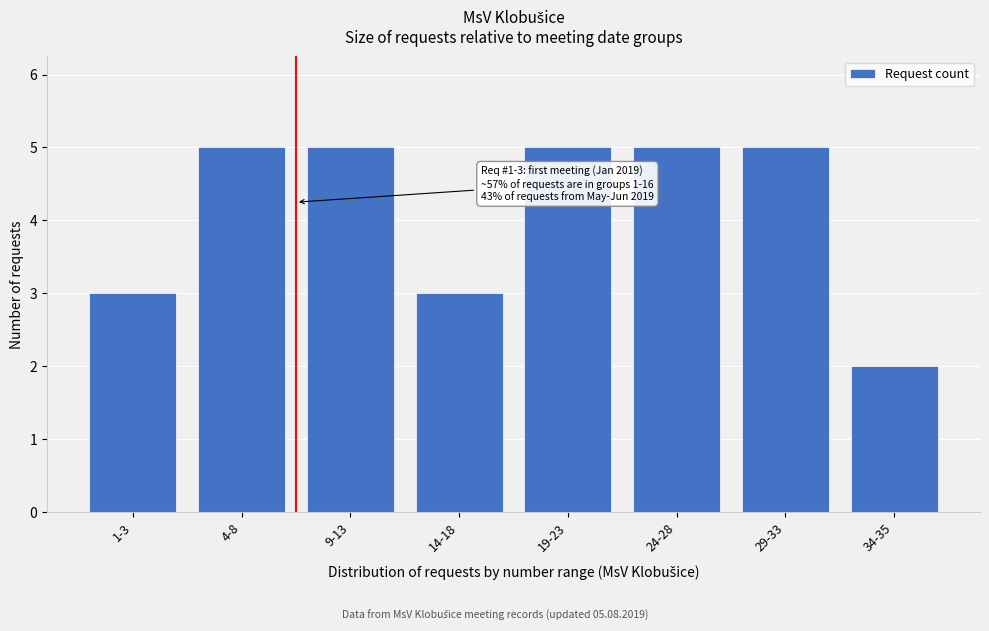

Reading left to right, extract all data points from this chart.

1-3=3	4-8=5	9-13=5	14-18=3	19-23=5	24-28=5	29-33=5	34-35=2